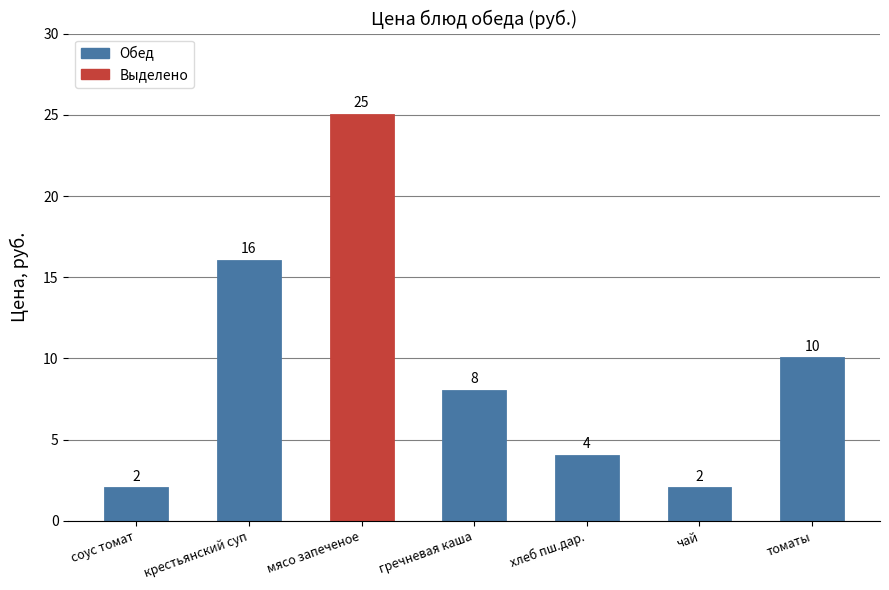

Which has a higher value, соус томат or хлеб пш.дар.?

хлеб пш.дар.